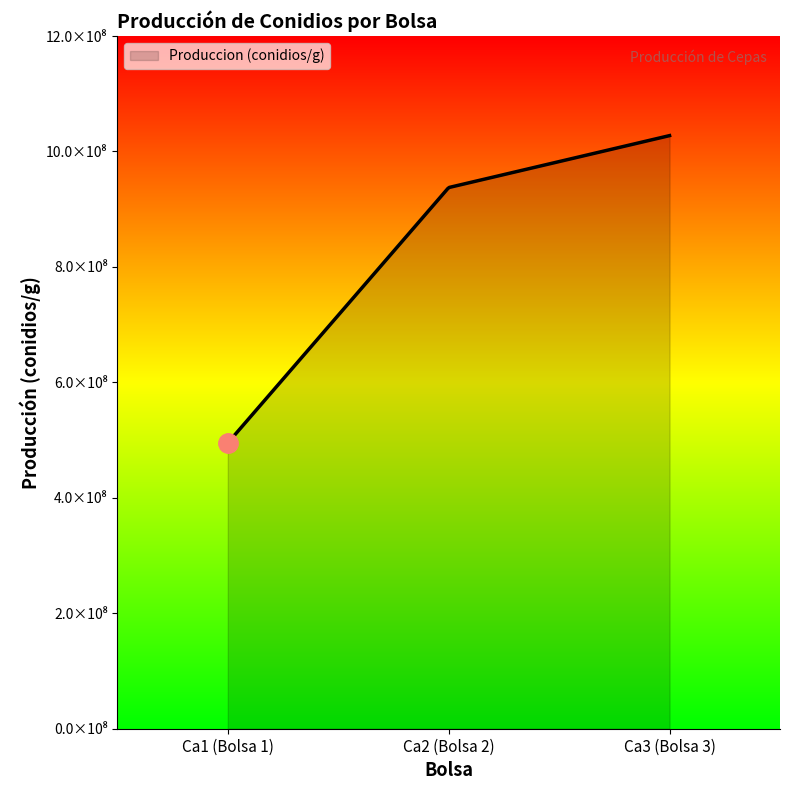

Does the chart have visible grid lines?

No